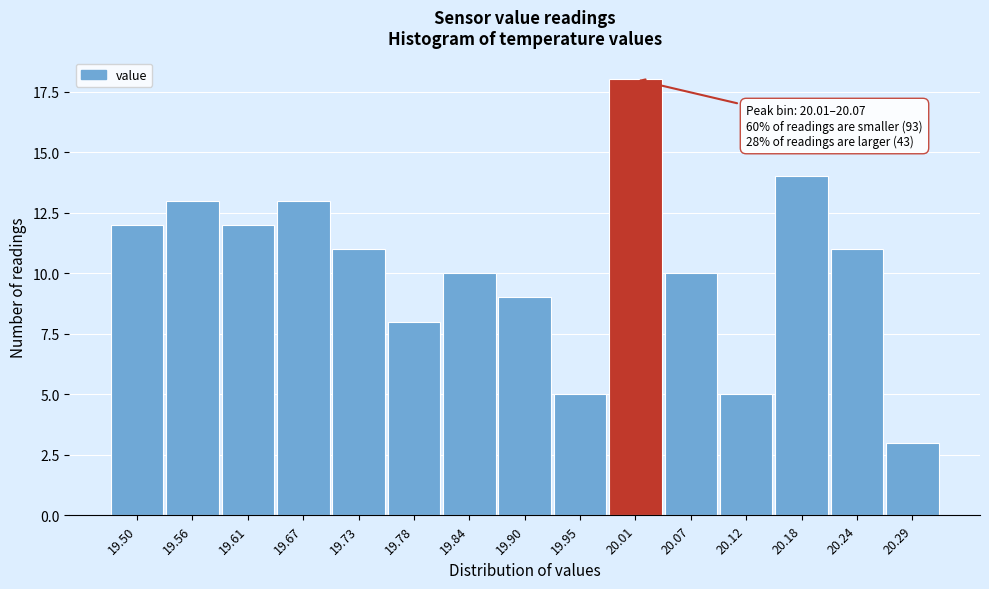

Reading left to right, extract all data points from this chart.

19.50=12	19.56=13	19.61=12	19.67=13	19.73=11	19.78=8	19.84=10	19.90=9	19.95=5	20.01=18	20.07=10	20.12=5	20.18=14	20.24=11	20.29=3